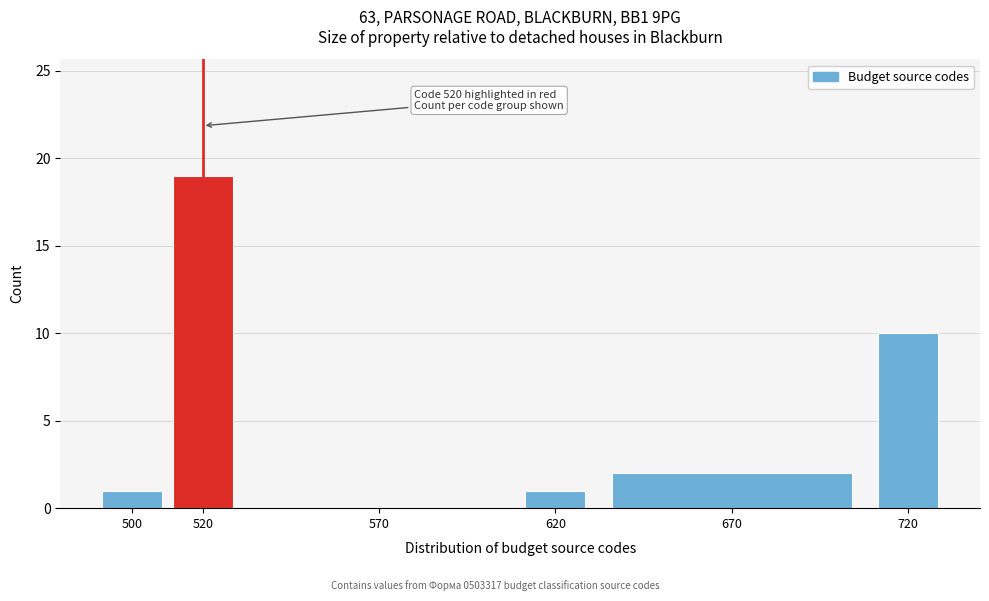

Reading right to left, list all the values displayed in this chart.

720=10	670=2	620=1	570=0	520=19	500=1